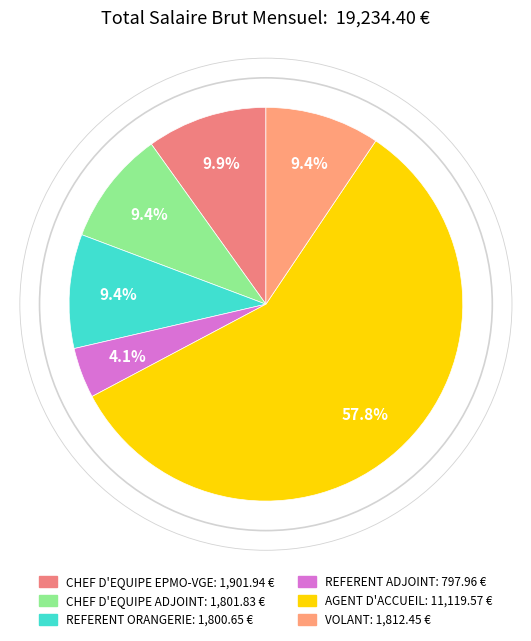

How many segments does this pie chart have?

6